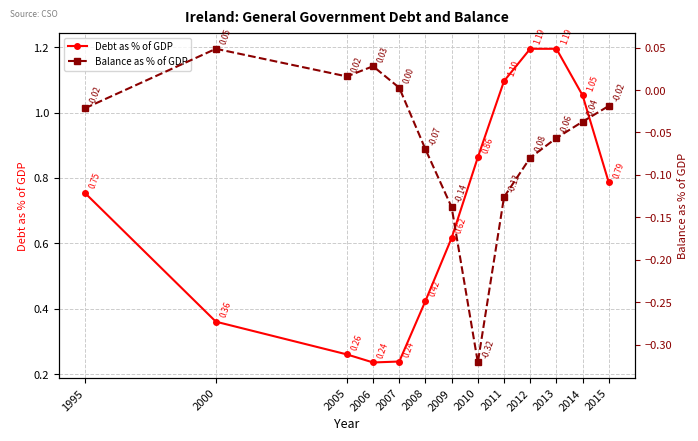

What is the sum of all Debt as % of GDP values?

9.1